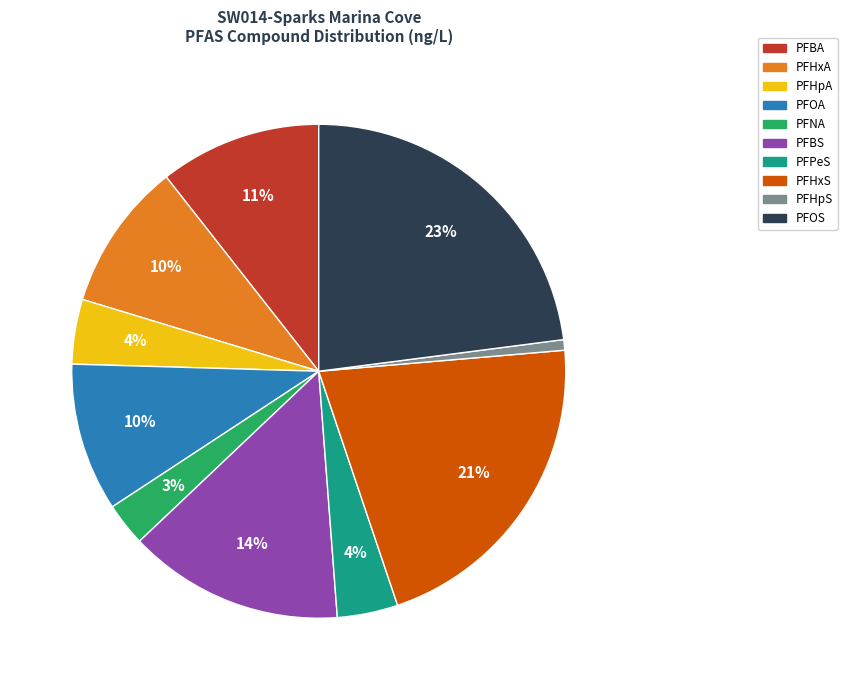

What is the ratio of the value at PFHpA to the value at PFBA?

0.4